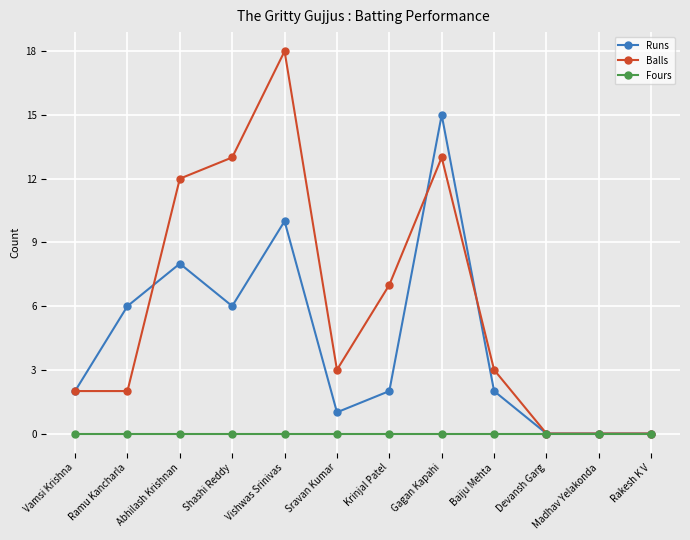

How many distinct data groups are displayed?

3